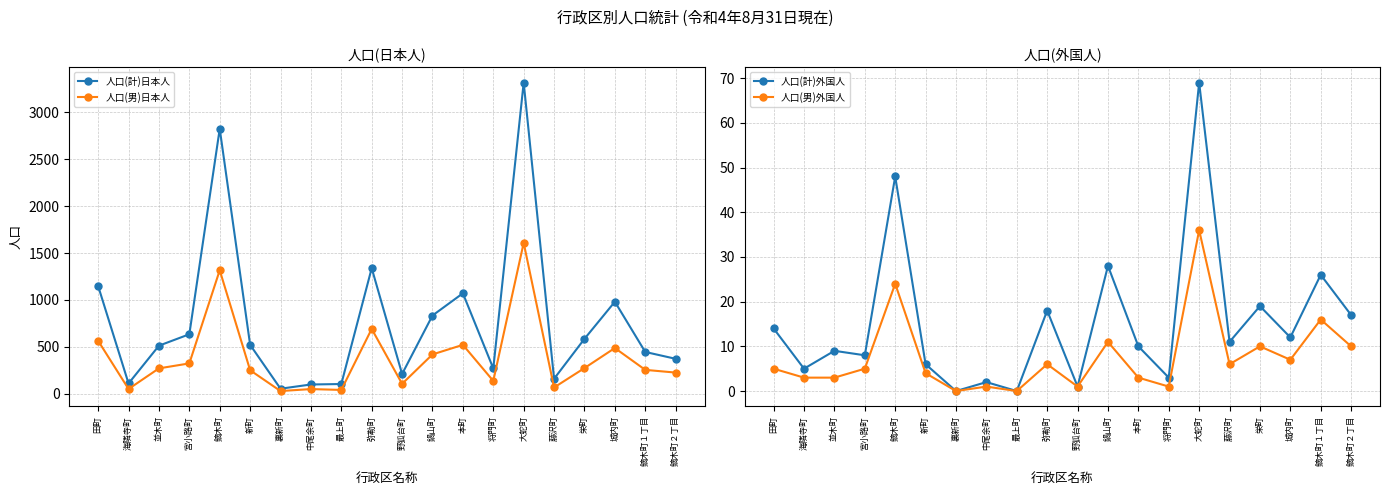

What is the difference between the highest and lowest values at 中尾余町?

97